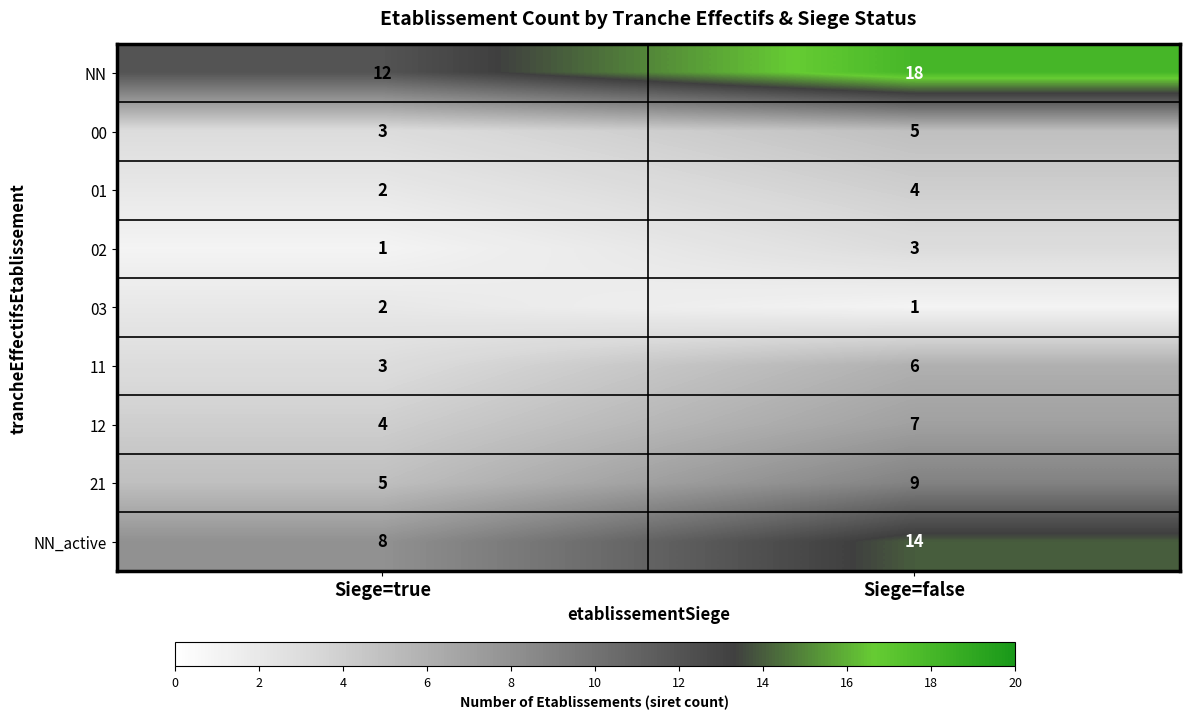

Reading left to right, what are all the values shown in this chart?

NN: 12	18
00: 3	5
01: 2	4
02: 1	3
03: 2	1
11: 3	6
12: 4	7
21: 5	9
NN_active: 8	14